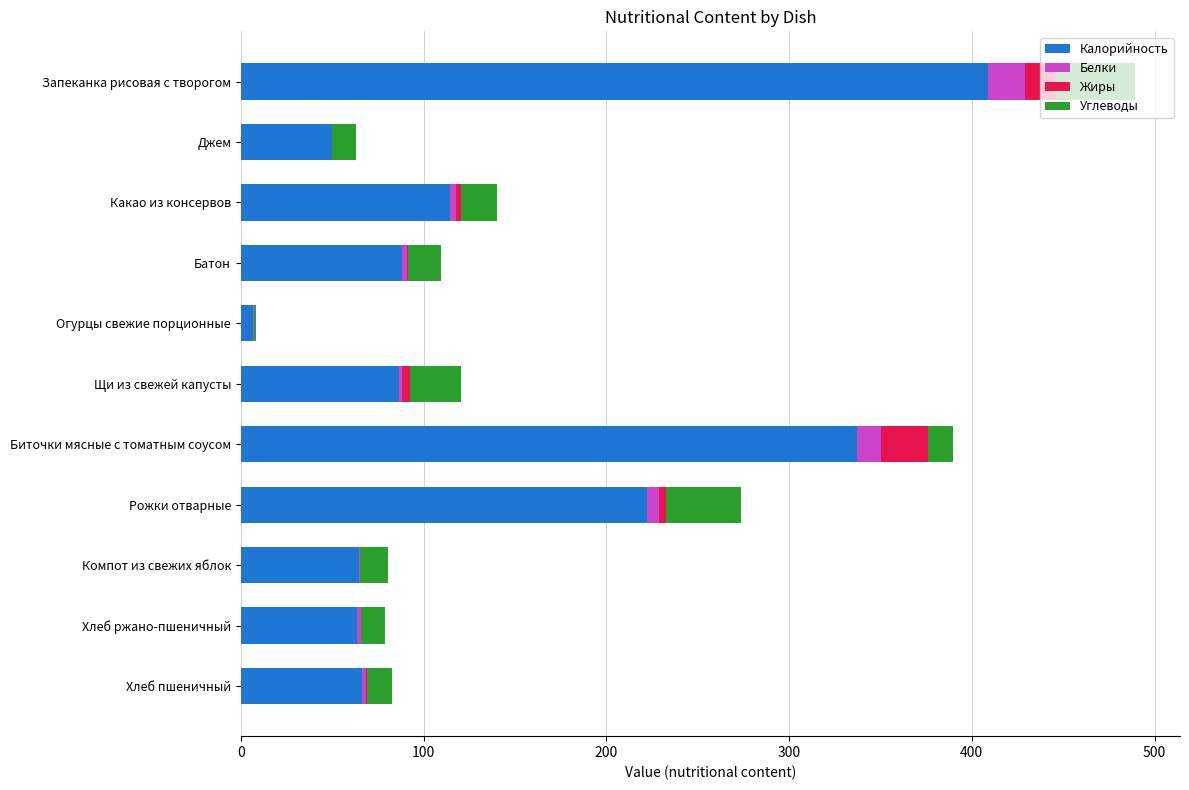

Which category has the highest value in the Калорийность series?

Запеканка рисовая с творогом